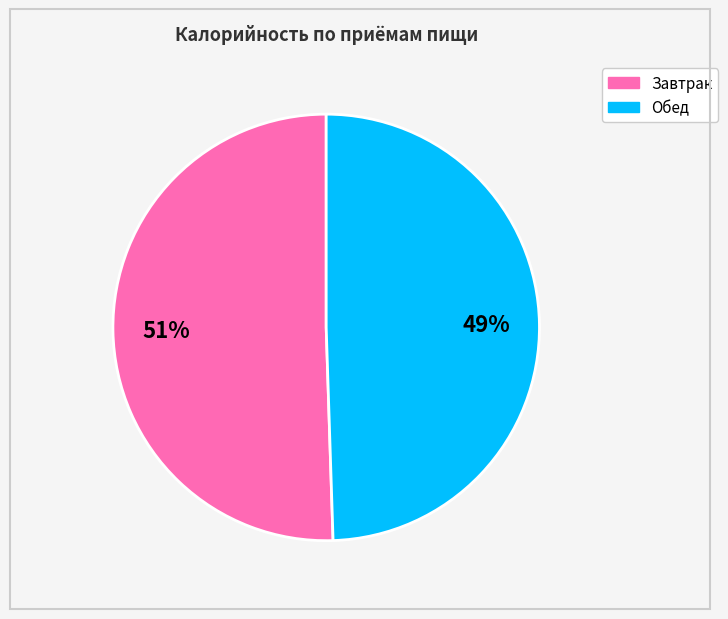

How many slices are in this pie chart?

2